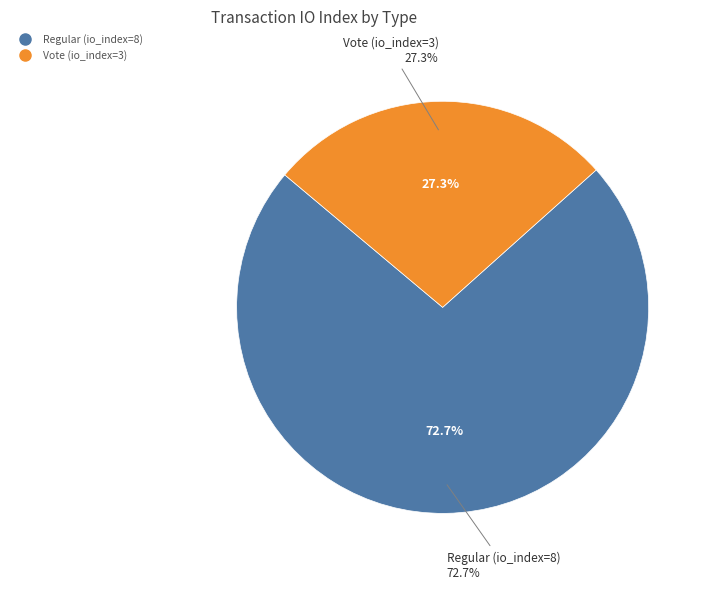

To the nearest percent, what percentage of the pie is Vote (io_index=3)?

27%